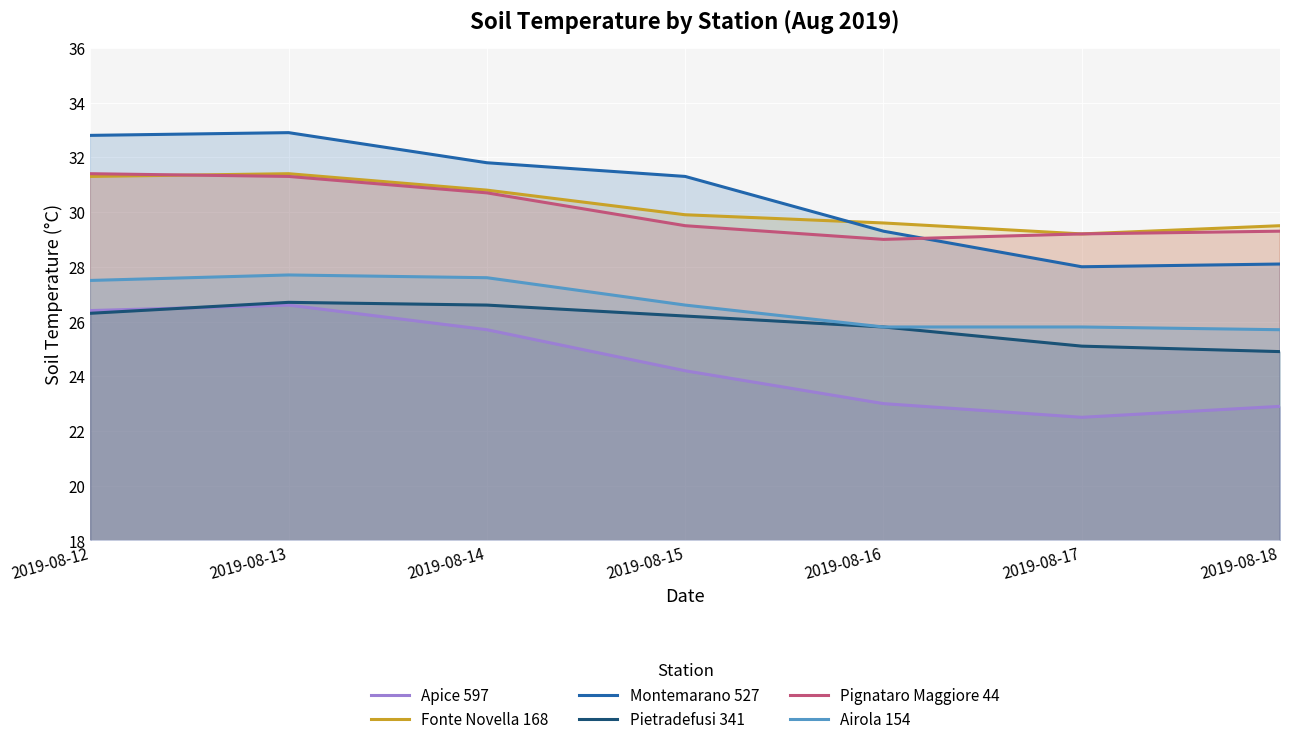

Reading right to left, transcribe all the data shown in this chart.

Apice 597: 22.9	22.5	23.0	24.2	25.7	26.6	26.4
Fonte Novella 168: 29.5	29.2	29.6	29.9	30.8	31.4	31.3
Montemarano 527: 28.1	28.0	29.3	31.3	31.8	32.9	32.8
Pietradefusi 341: 24.9	25.1	25.8	26.2	26.6	26.7	26.3
Pignataro Maggiore 44: 29.3	29.2	29.0	29.5	30.7	31.3	31.4
Airola 154: 25.7	25.8	25.8	26.6	27.6	27.7	27.5